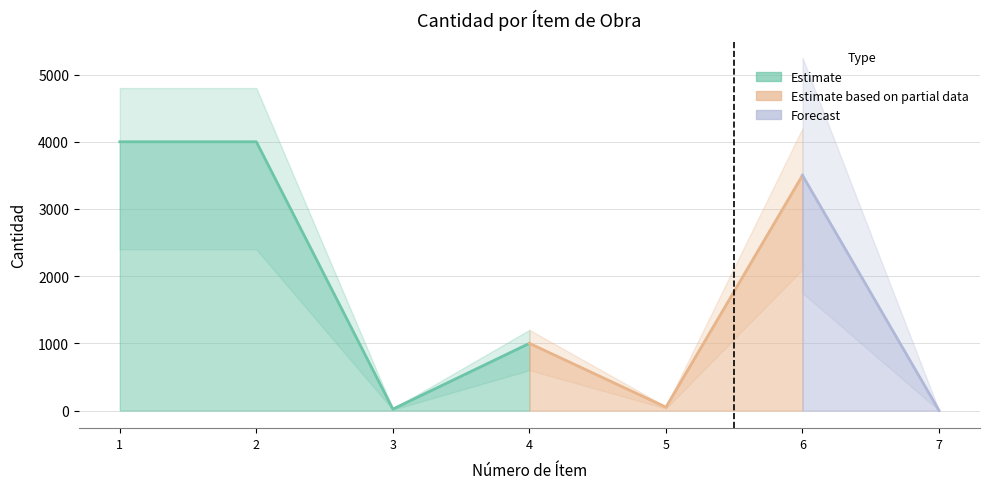

Reading right to left, extract all data points from this chart.

7=1.0	6=3500.0	5=50.0	4=1000.0	3=21.6	2=4000.0	1=4000.0